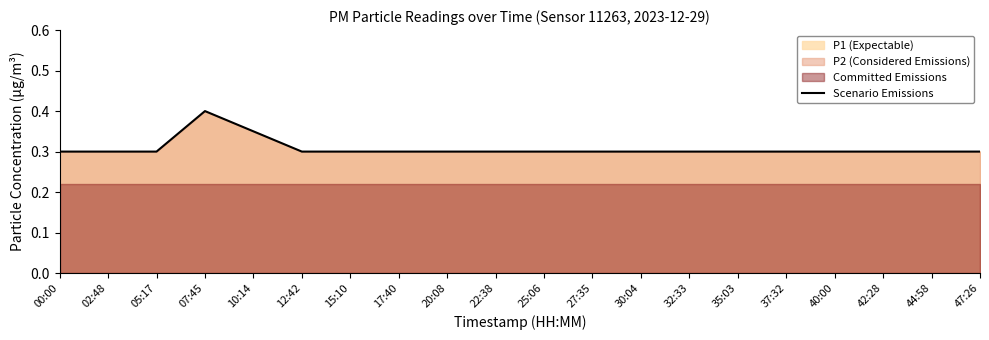

What is the sum of all values?

6.1